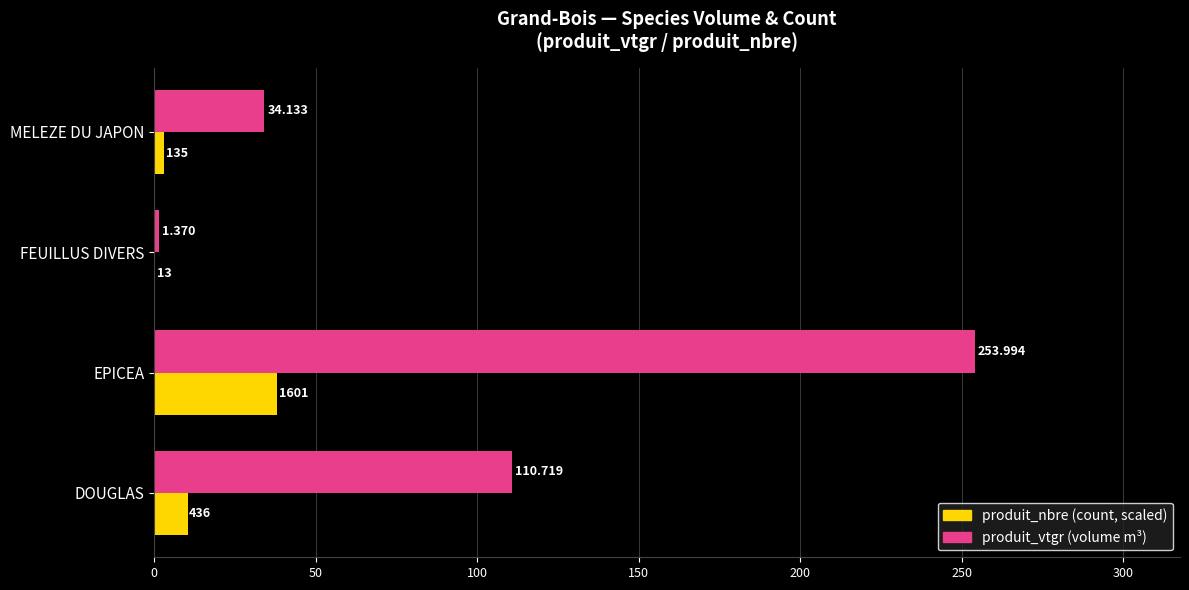

Which label corresponds to the largest value in the chart?

EPICEA